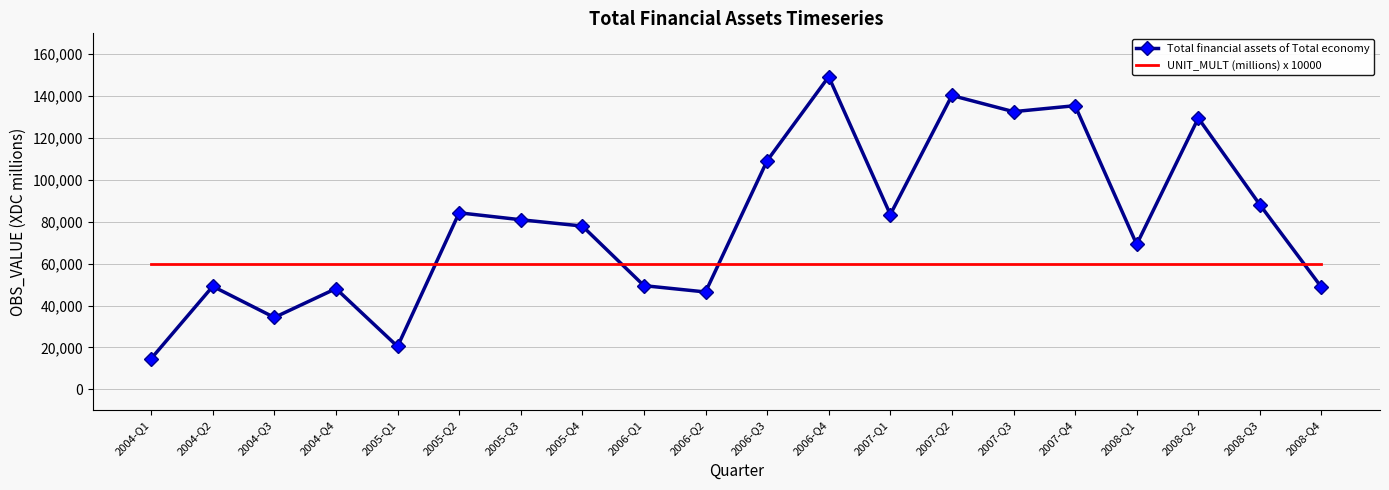

At how many categories does at least one series exceed 125057?

5